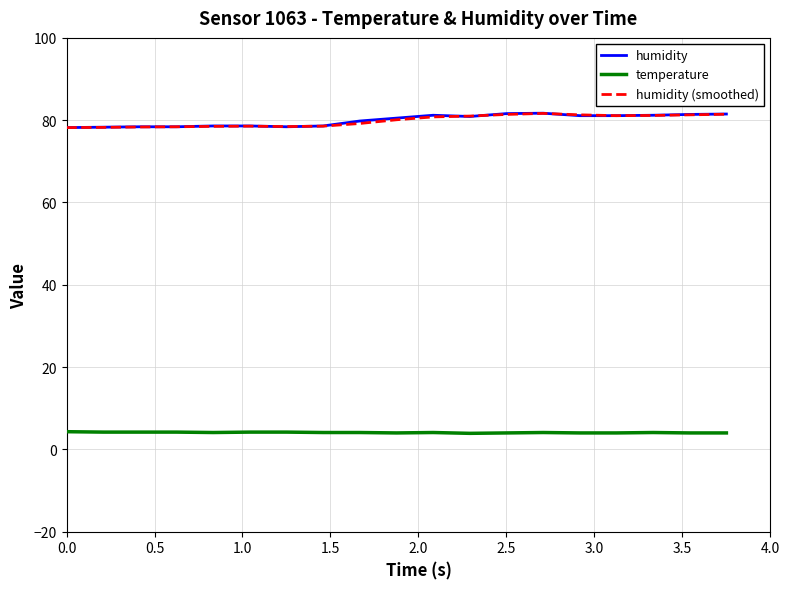

True or false: humidity (smoothed) and temperature cross at least once.

False